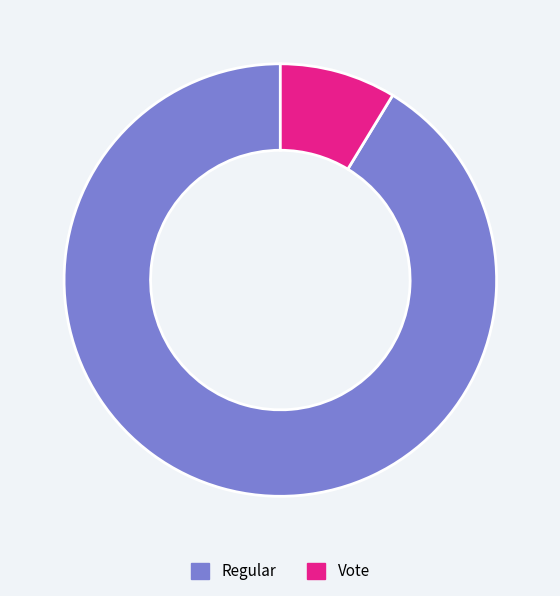

Which slice is the largest?

Regular